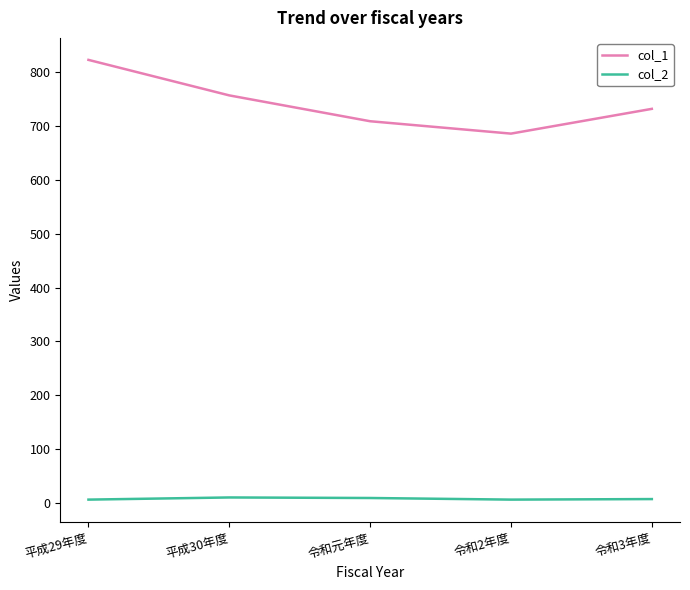

Which series changed the most between 平成29年度 and 令和3年度?

col_1